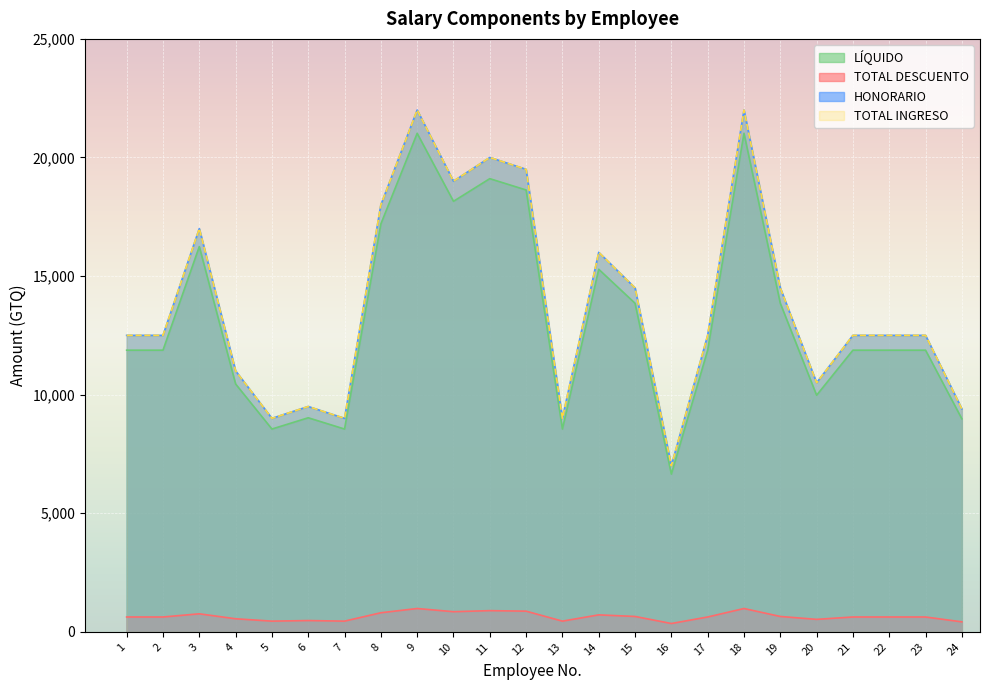

At which category is the sum across all series the highest?

9